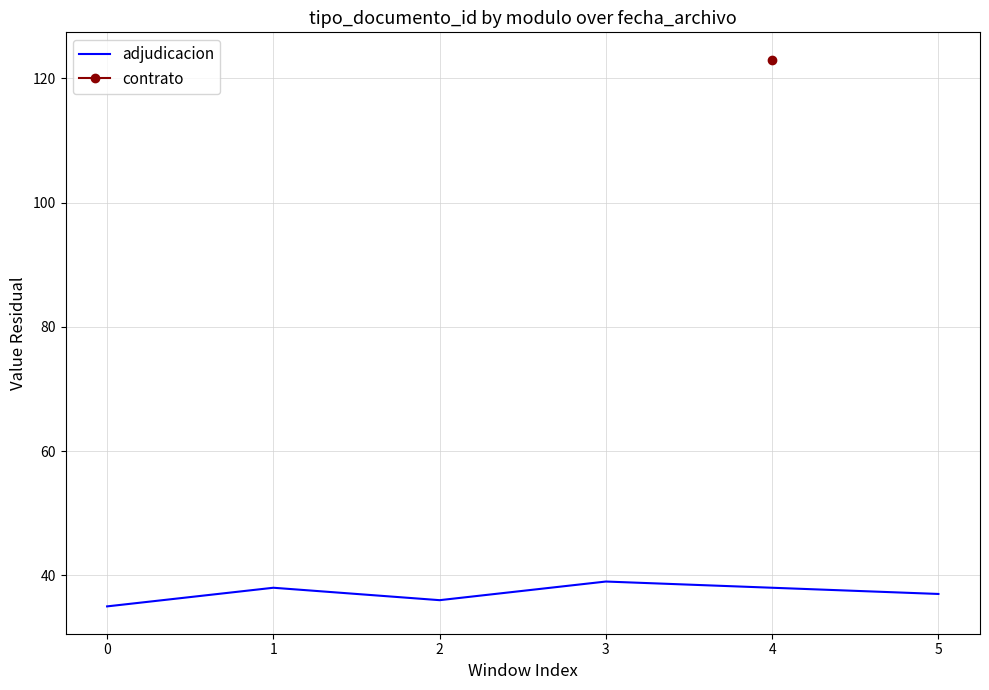

What is the difference between the second highest and second lowest values?

2